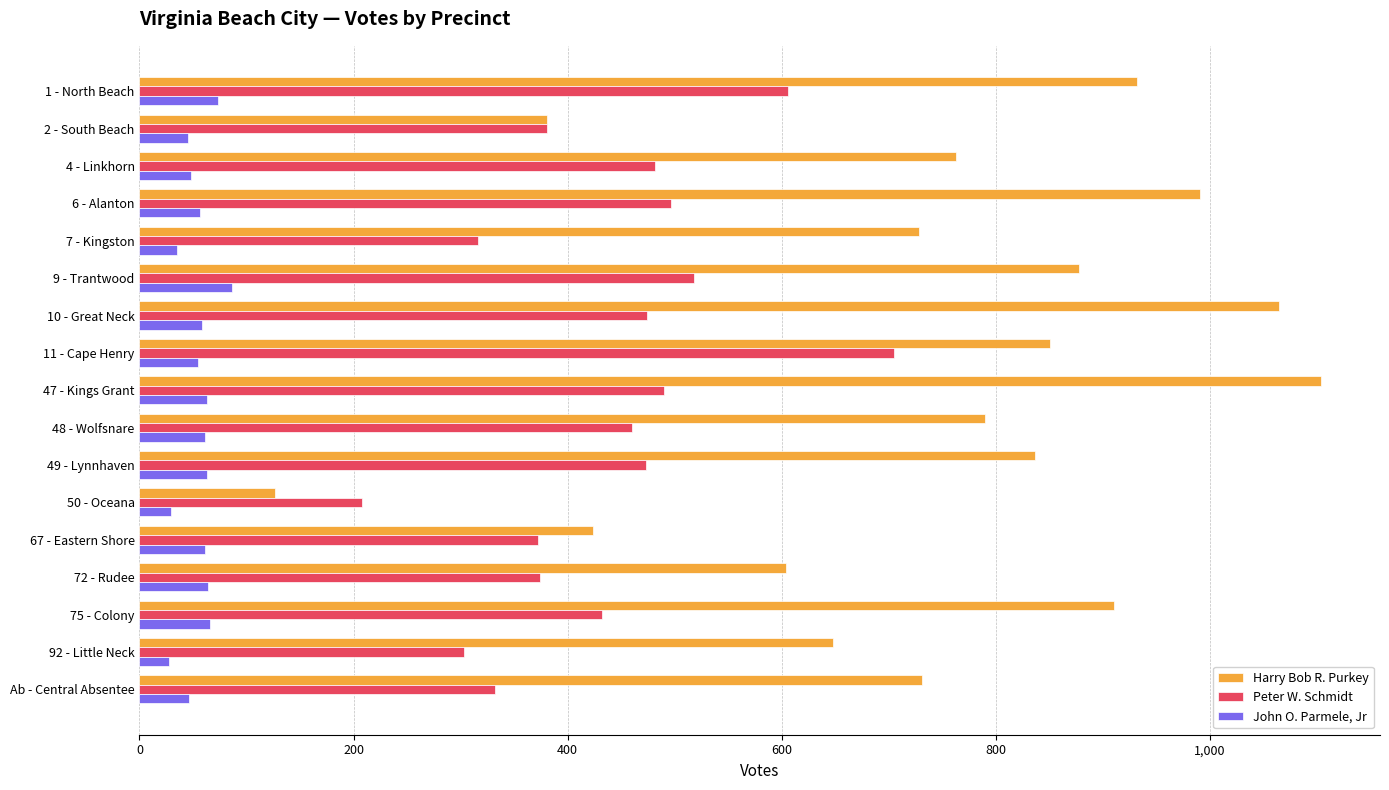

What is the sum of all John O. Parmele, Jr values?

938